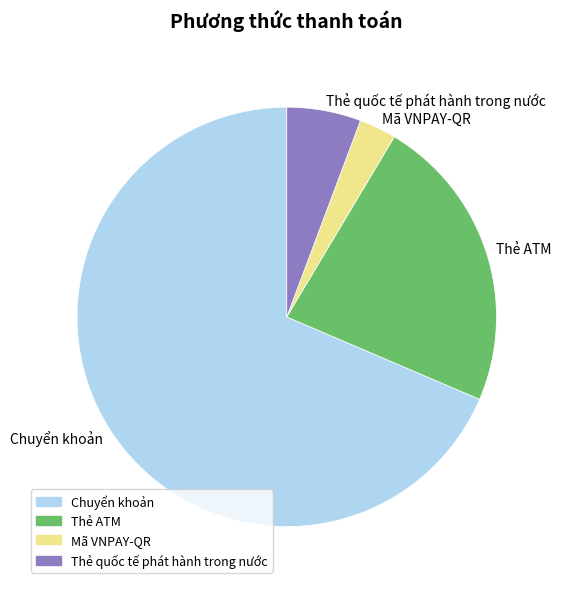

How many segments does this pie chart have?

4